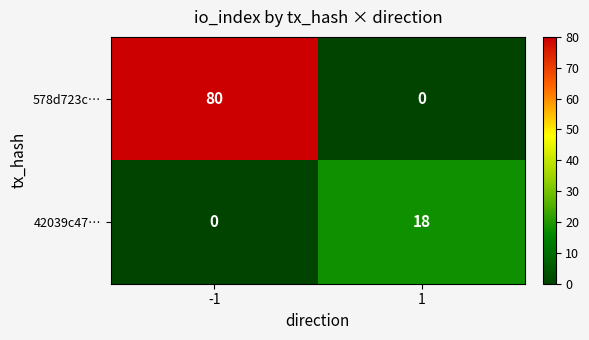

What is the difference between the 42039c47… values at -1 and 1?

18